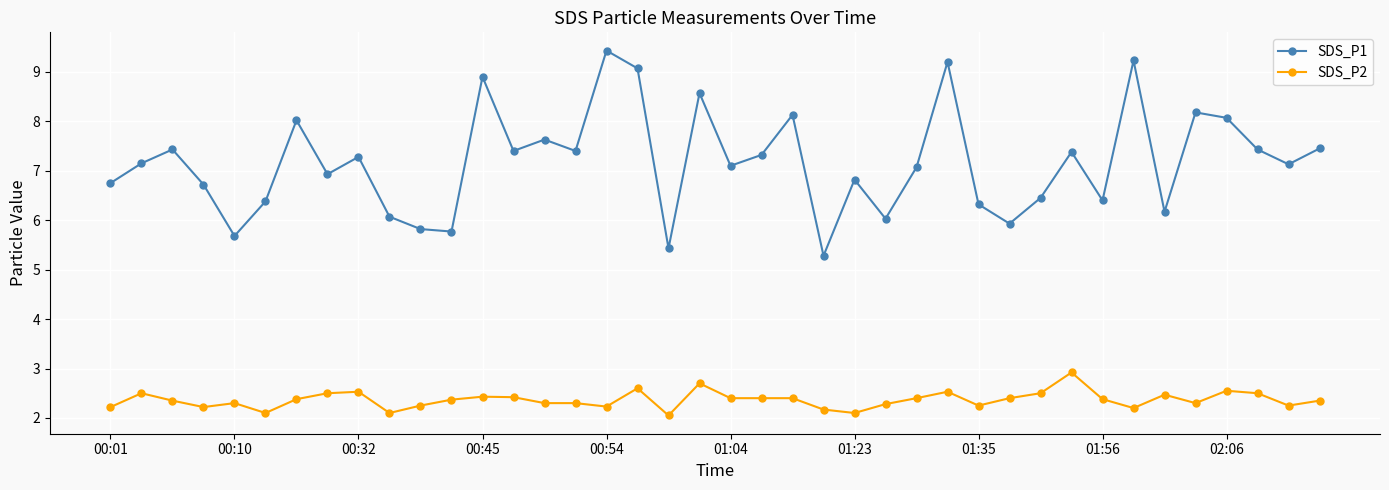

At how many categories does at least one series exceed 5?

40